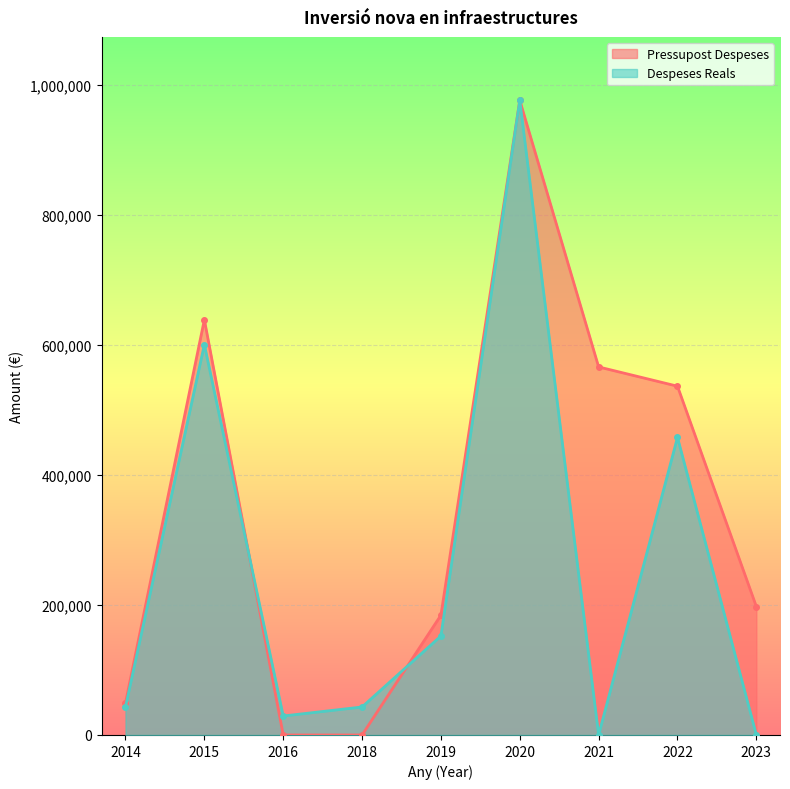

At how many categories does at least one series exceed 454962?

4